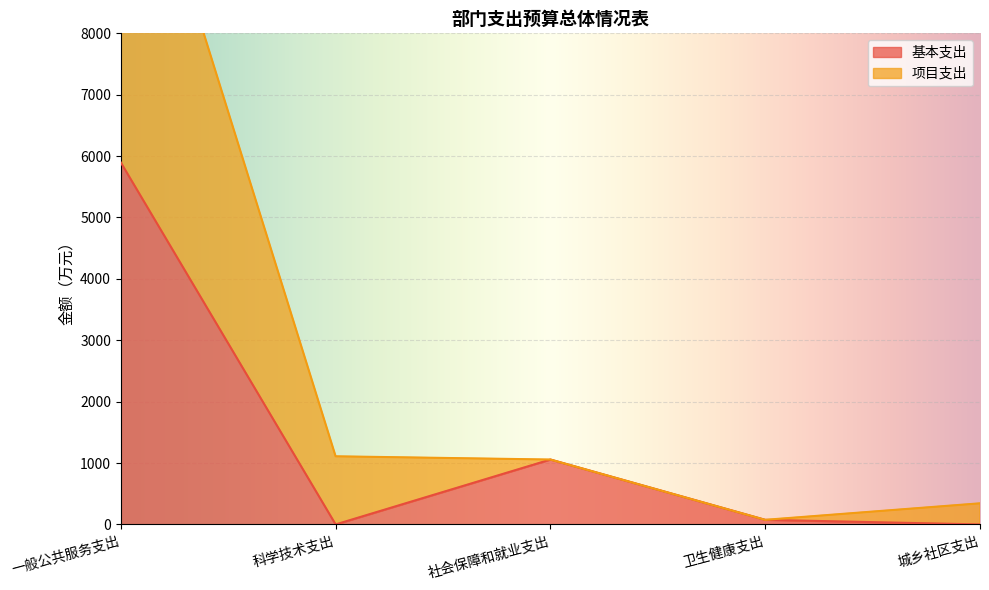

True or false: 项目支出 has more than 0 interior local peaks.

False